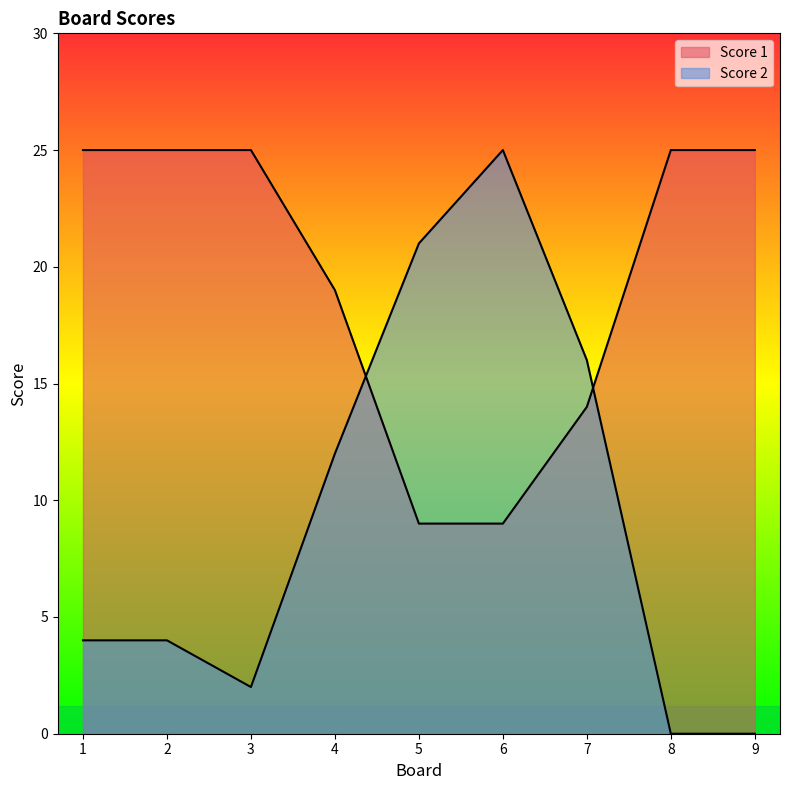

What is the greatest value displayed?

25